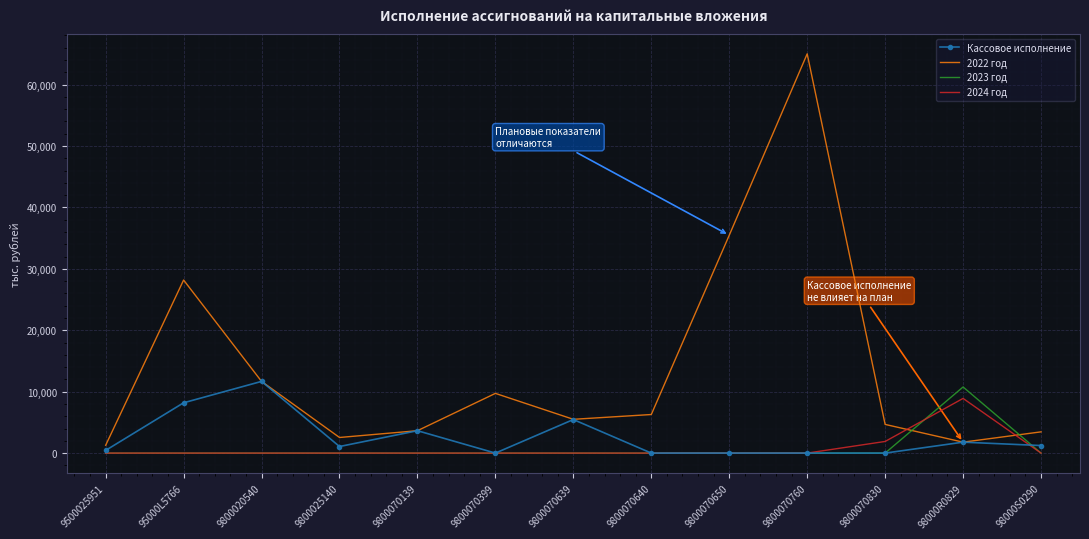

At which category is the sum across all series the highest?

9800070760